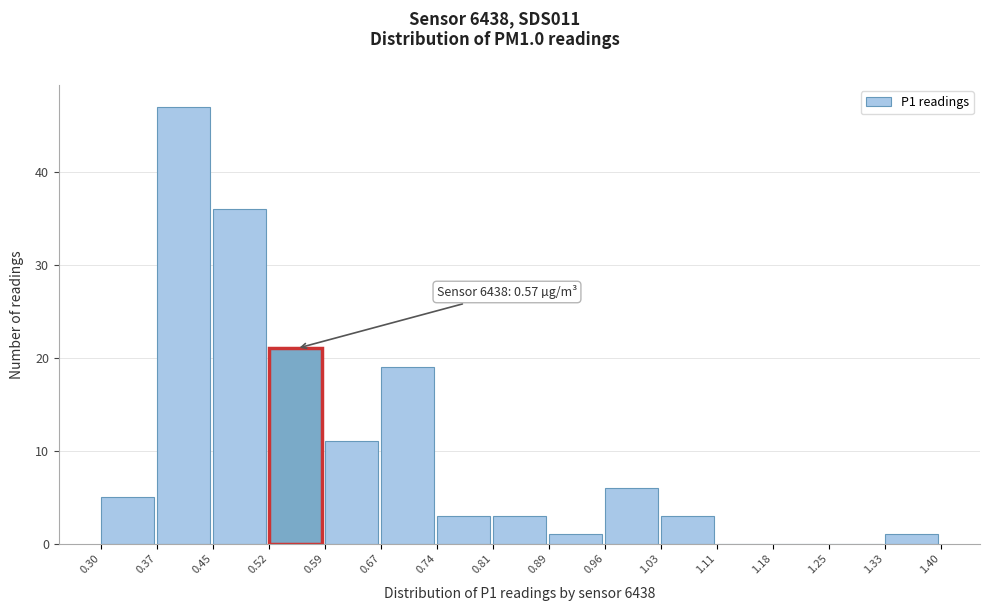

Over which range of the x-axis is the bar tallest?

0.37 to 0.45